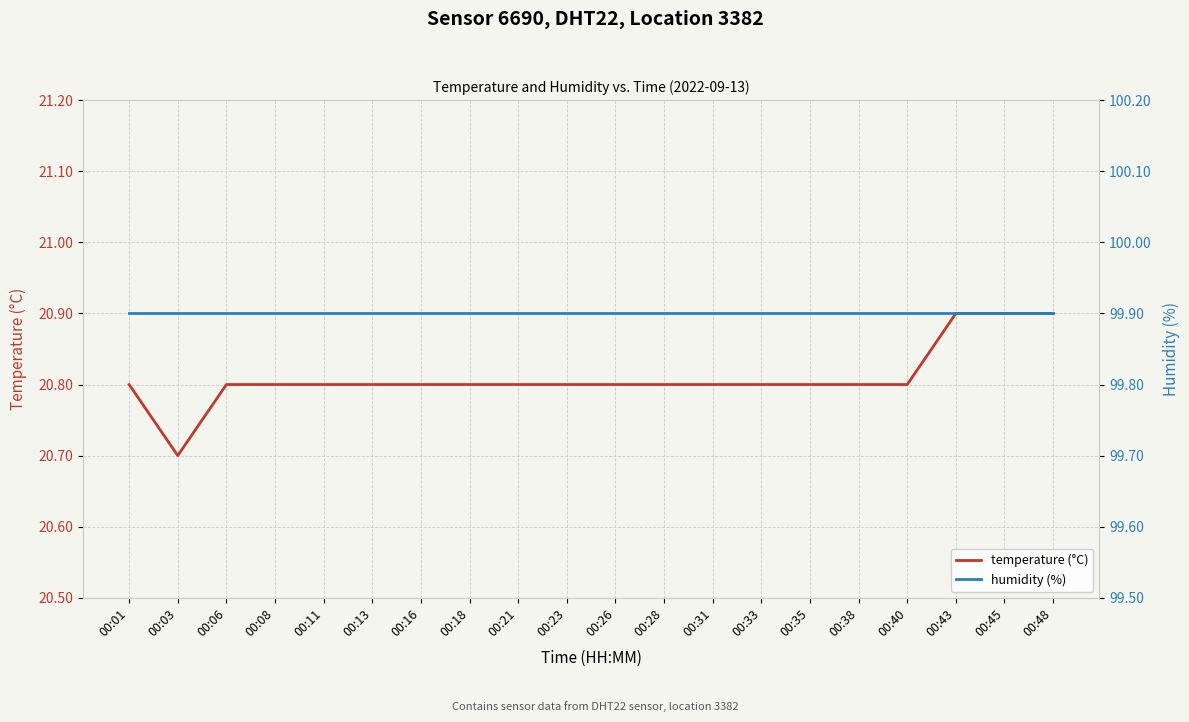

What is the value of the humidity (%) point at the 18th from the left?

99.9